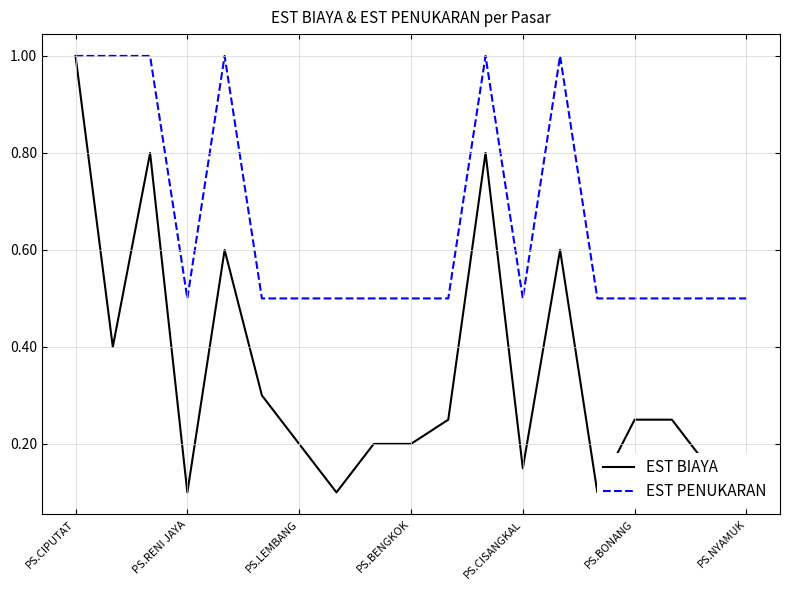

Is it true that EST PENUKARAN equals 0.3 at PS.BENGKOK?

False